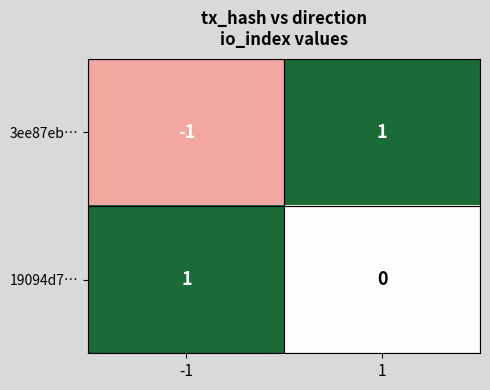

At -1, list the series in order from largest to smallest.

19094d7…, 3ee87eb…